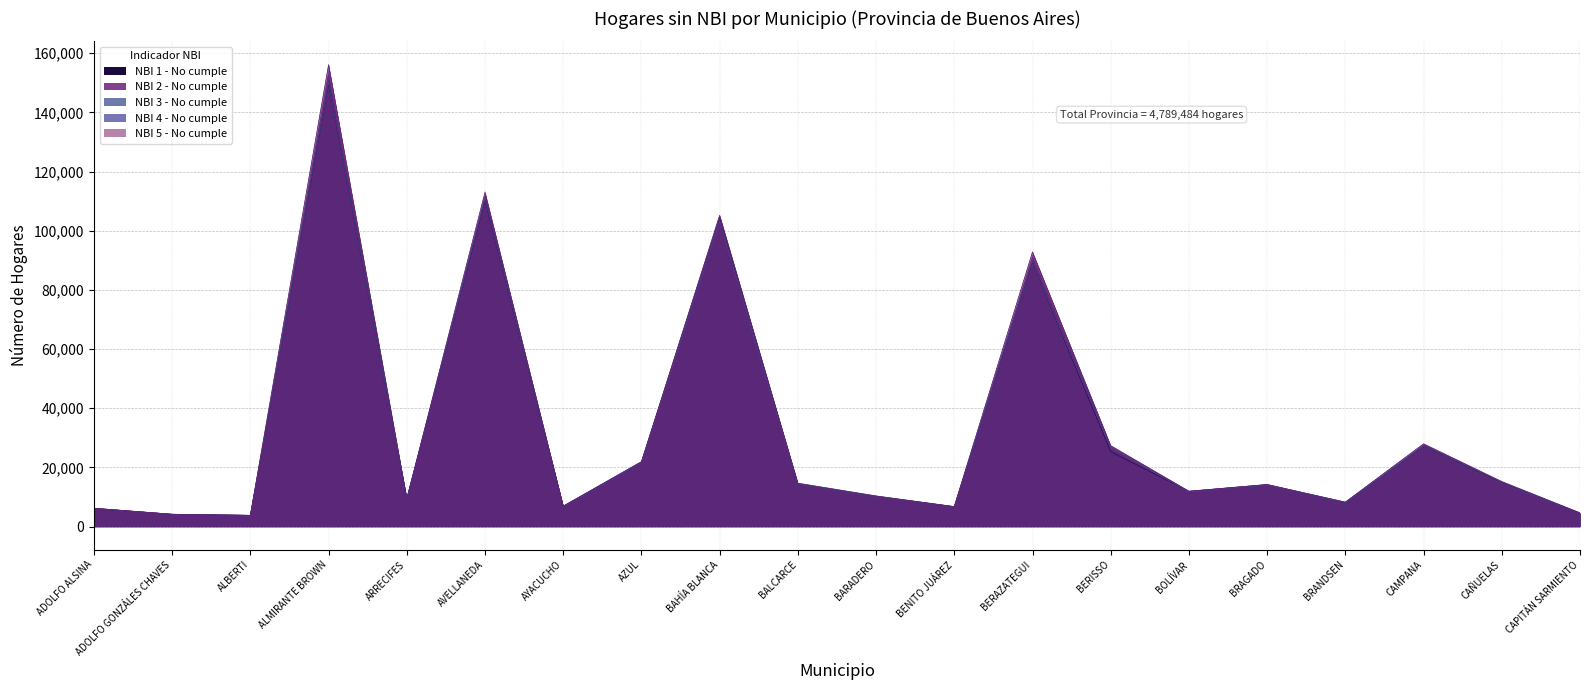

How many interior local valleys does the NBI 4 - No cumple series have?

6